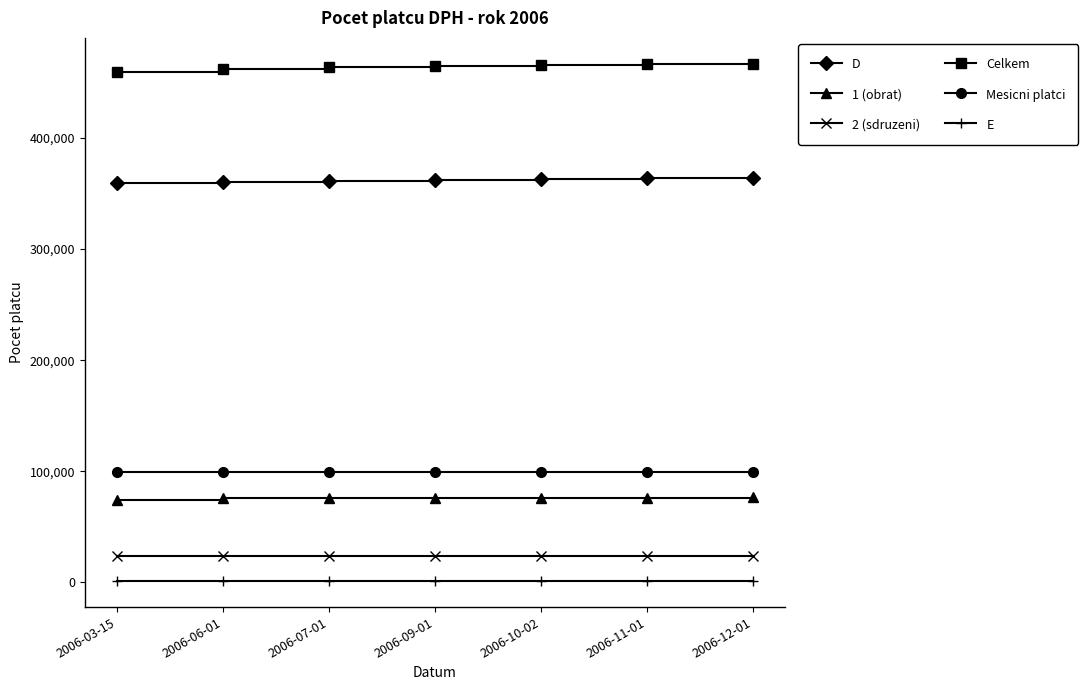

Read the D value at 2006-06-01.

360826